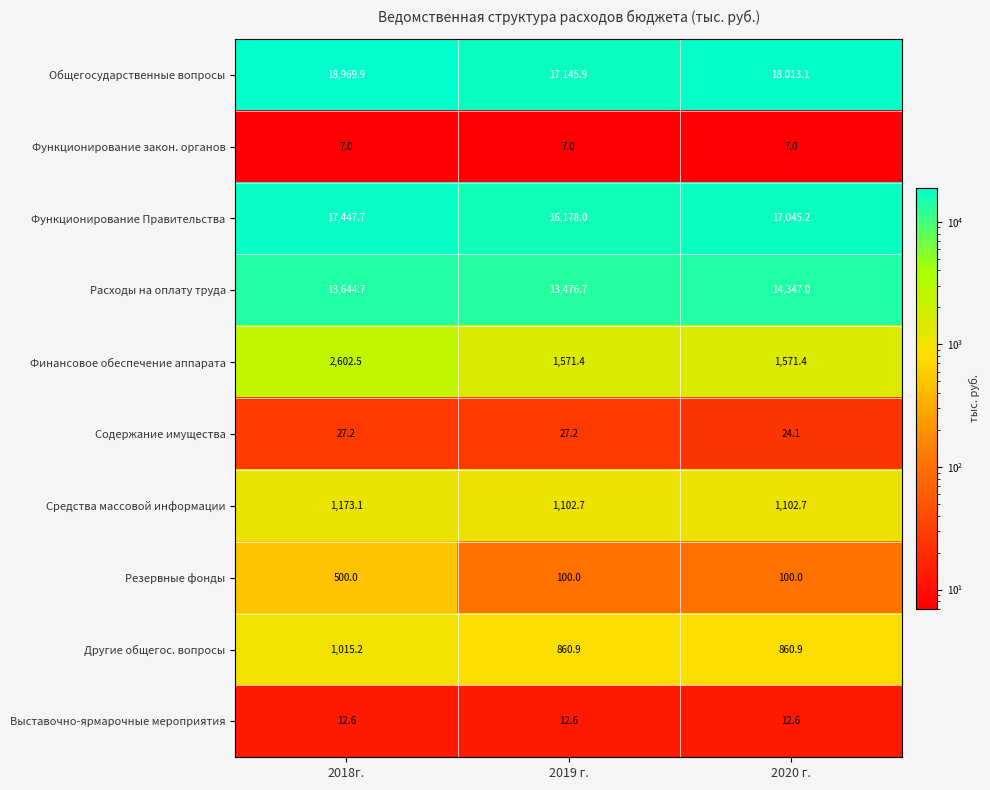

The value of Расходы на оплату труда at 2018г. is 19155.3. True or false?

False